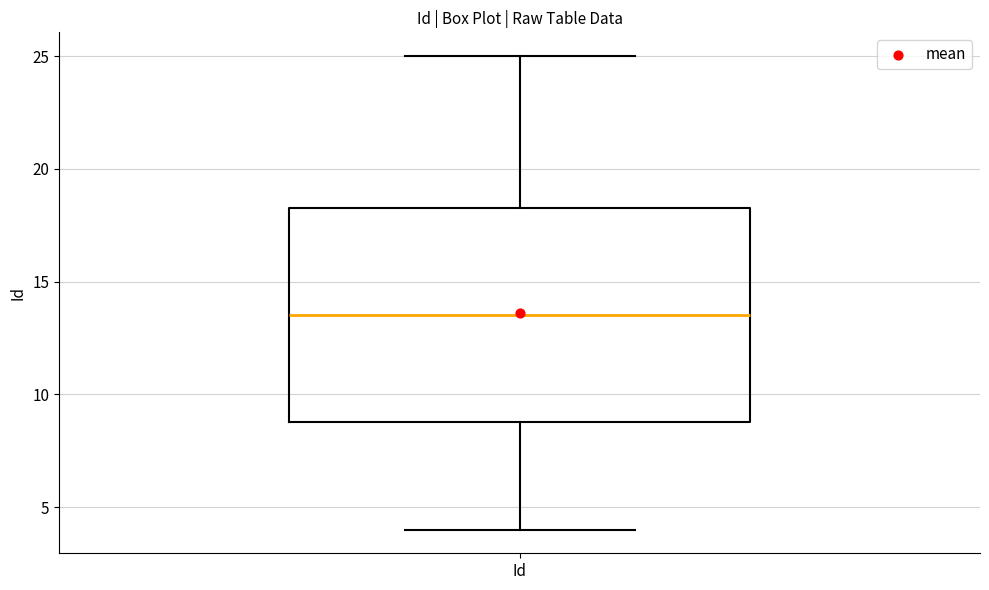

Read this box plot against the y-axis: the position of the median line, the range covered by the box, and the ends of both whiskers. The values are not printed on the chart, so give them approximately, as read against the axis.

median 13.5, box 9.0 to 18.5, whiskers 4.0 to 25.0